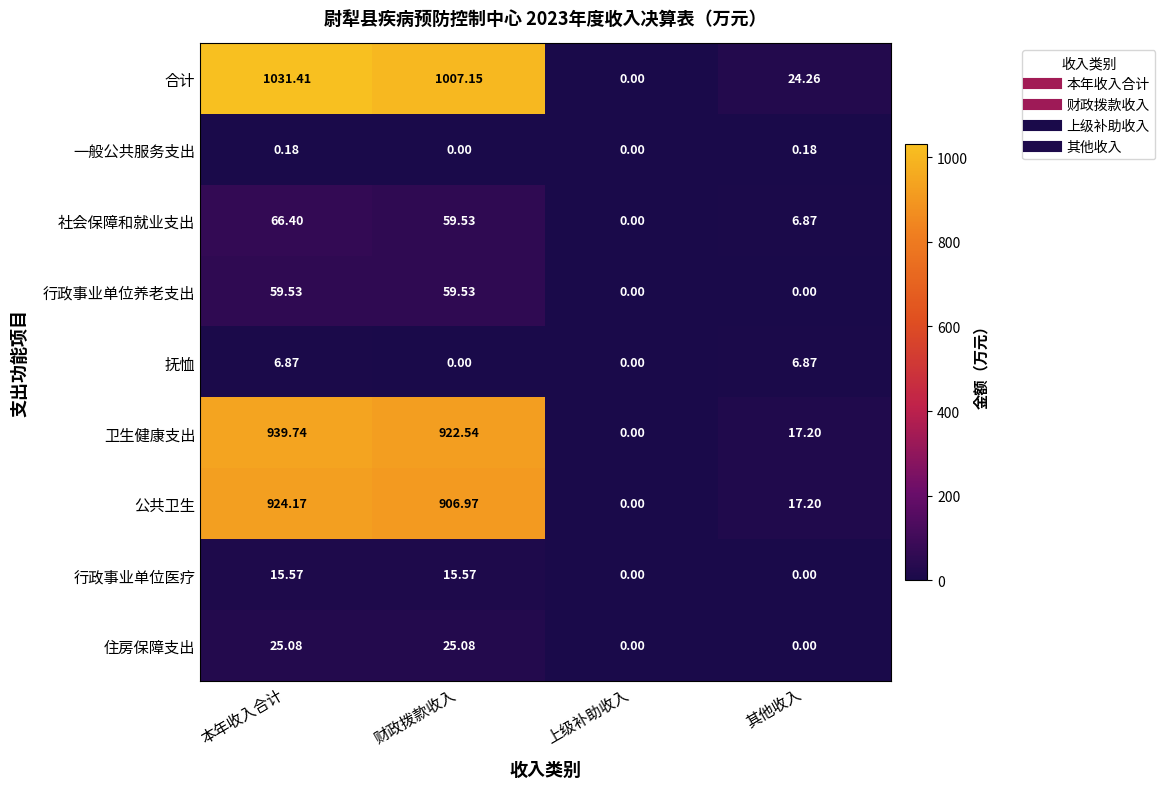

List the labels in order of 社会保障和就业支出 value, smallest first.

上级补助收入, 其他收入, 财政拨款收入, 本年收入合计